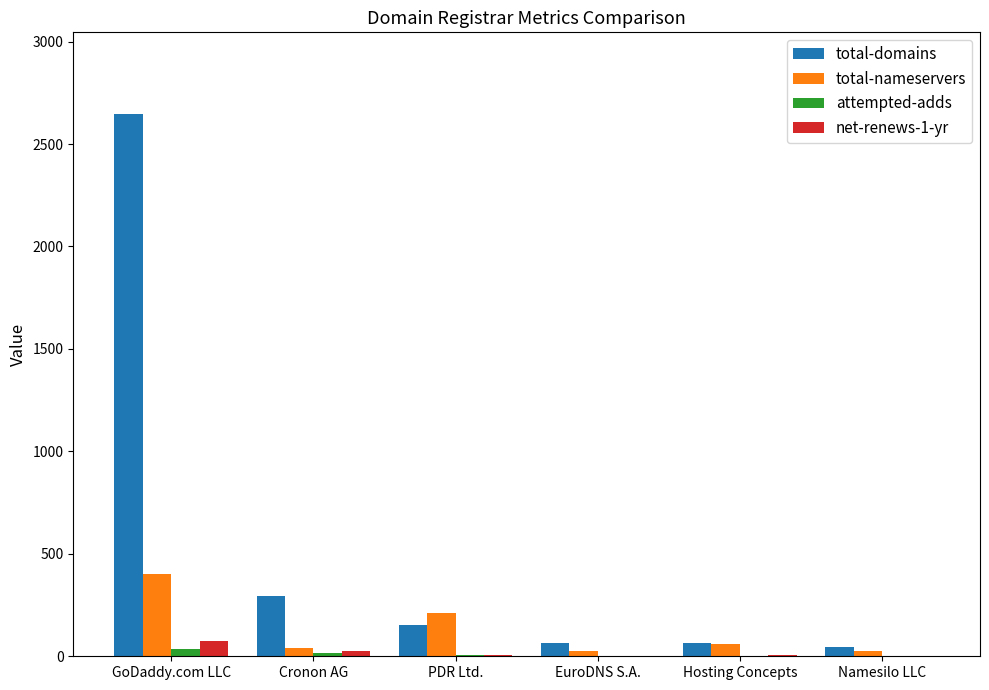

What is the maximum value shown in the chart?

2648